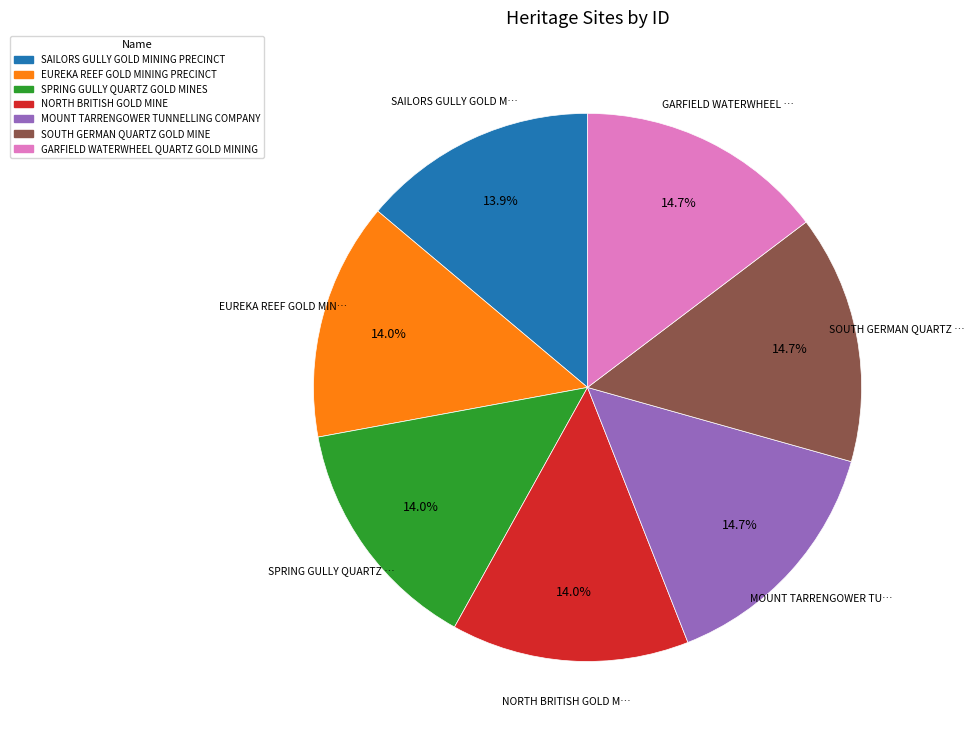

Approximately how many times larger is the value at SOUTH GERMAN QUARTZ GOLD MINE compared to GARFIELD WATERWHEEL QUARTZ GOLD MINING?

1.0